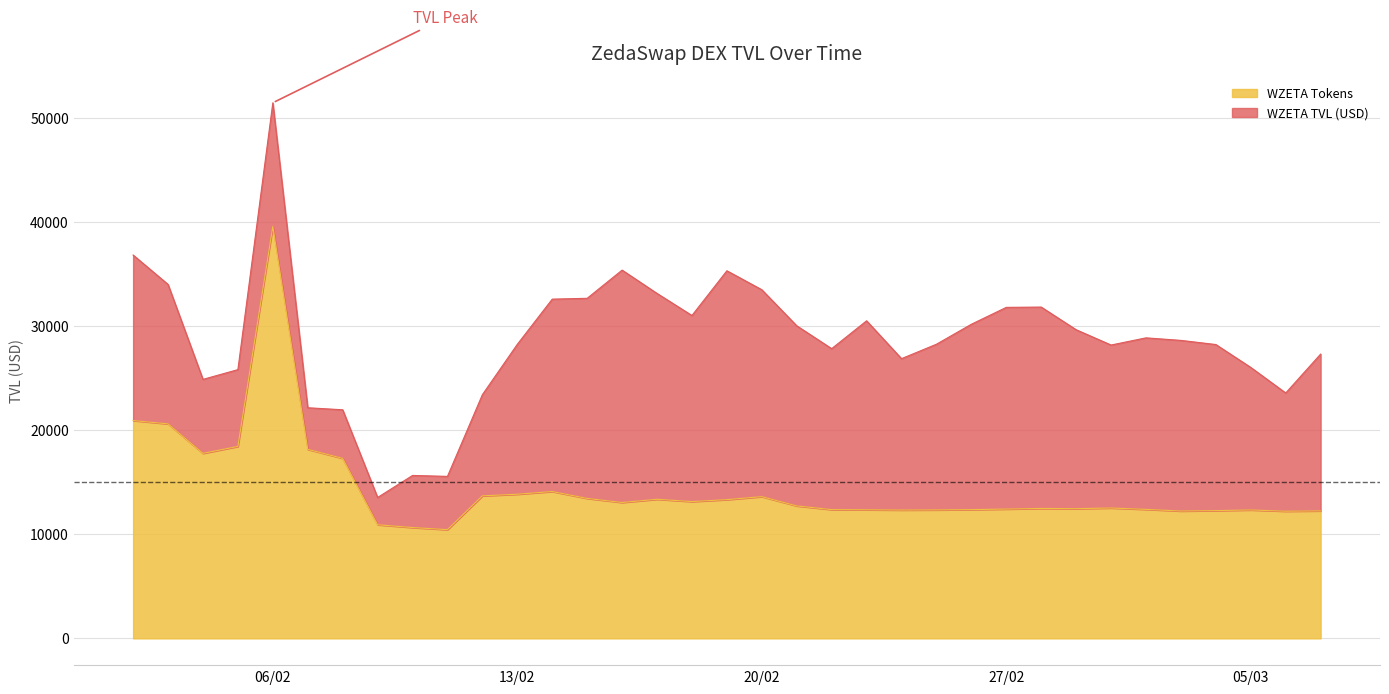

What is the value of the WZETA TVL (USD) point at the 29th from the left?

28165.4